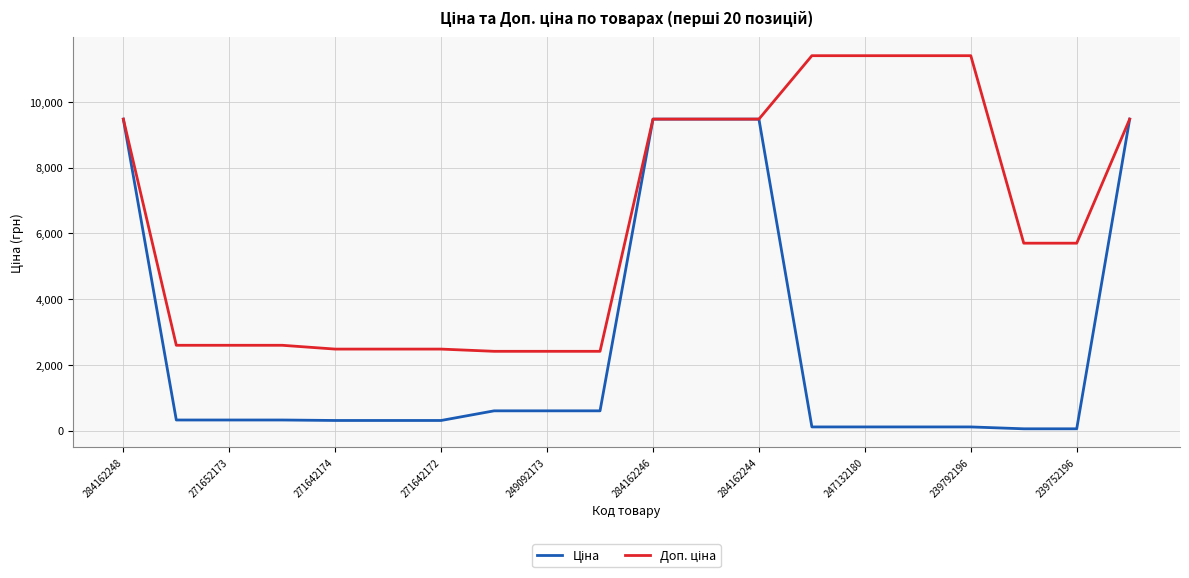

What is the greatest value displayed?

11410.0